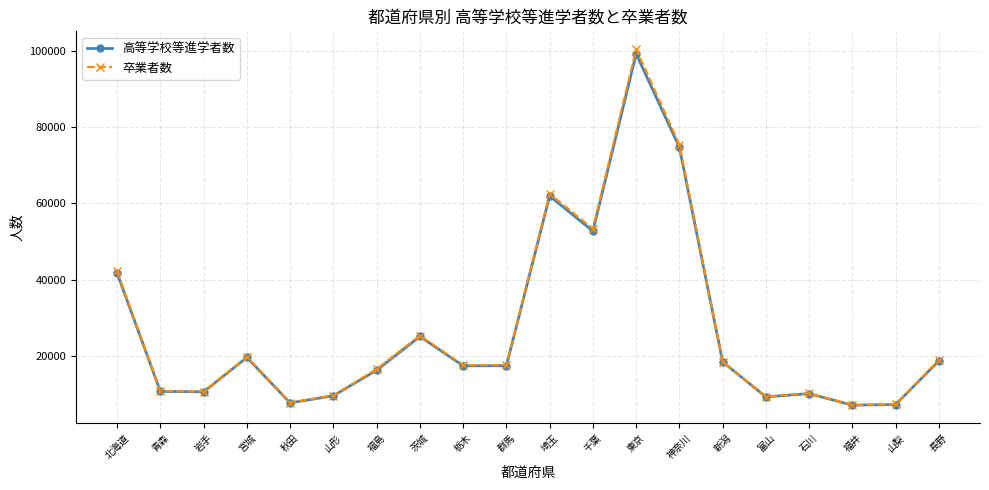

Which category has the highest value in the 高等学校等進学者数 series?

東京